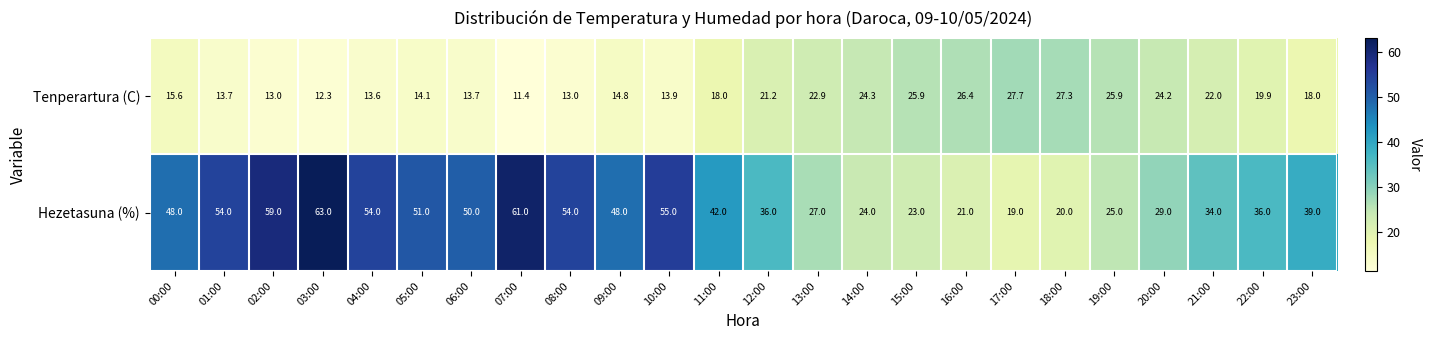

Where is Hezetasuna (%) nearest to the value 41?

11:00